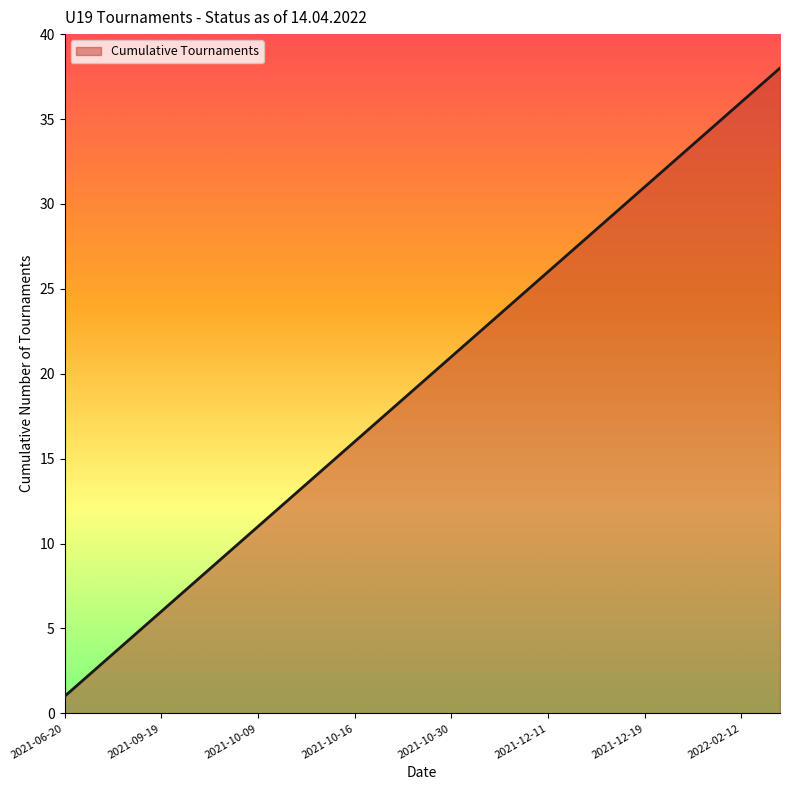

What is the difference between the maximum and minimum values?

37